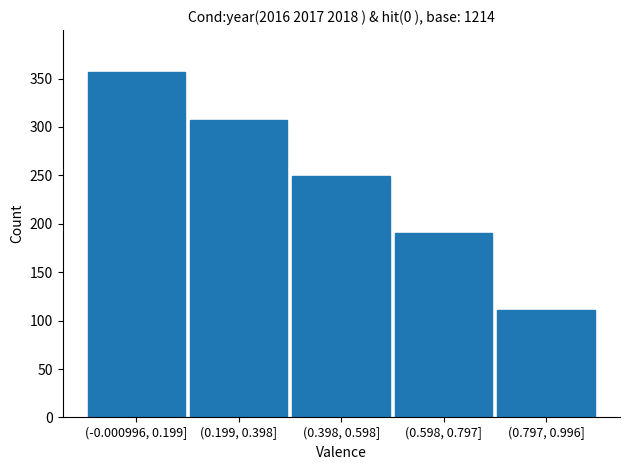

Reading left to right, what are all the values shown in this chart?

357	307	249	190	111